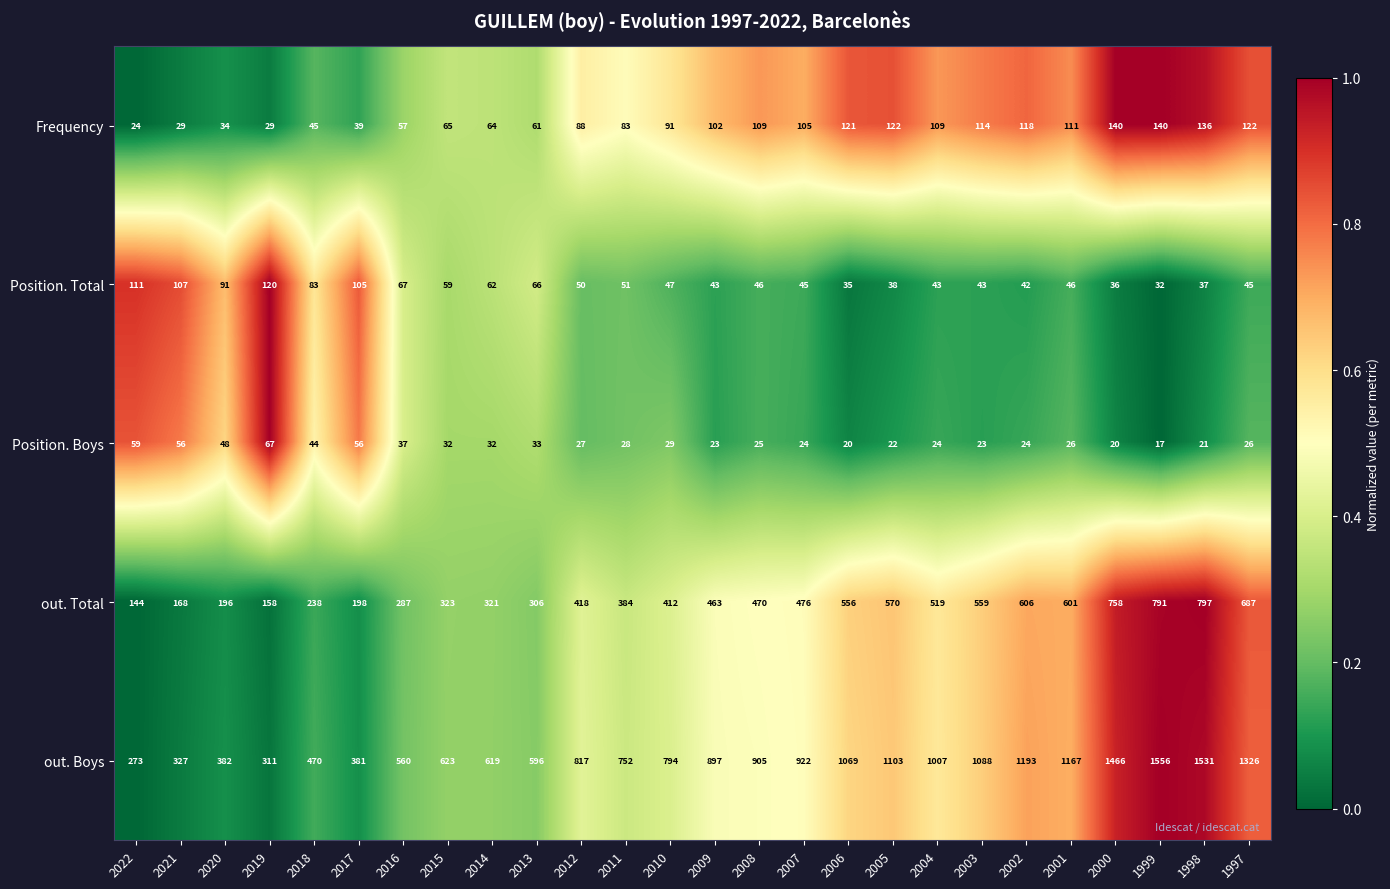

At 2007, list the series in order from smallest to largest.

Position. Boys, Position. Total, Frequency, out. Total, out. Boys